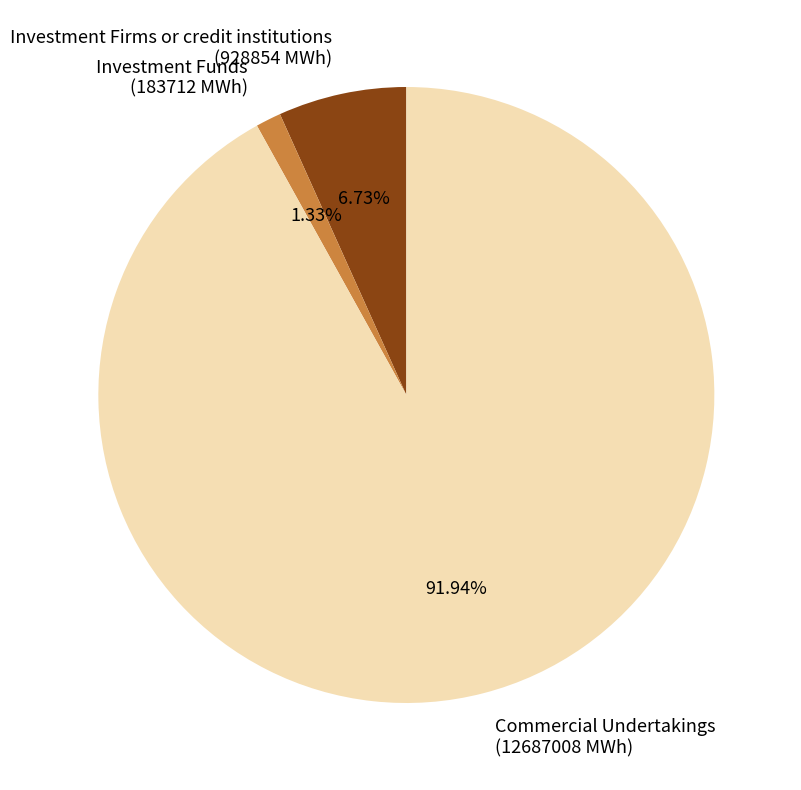

Is there a majority slice in this chart?

Yes